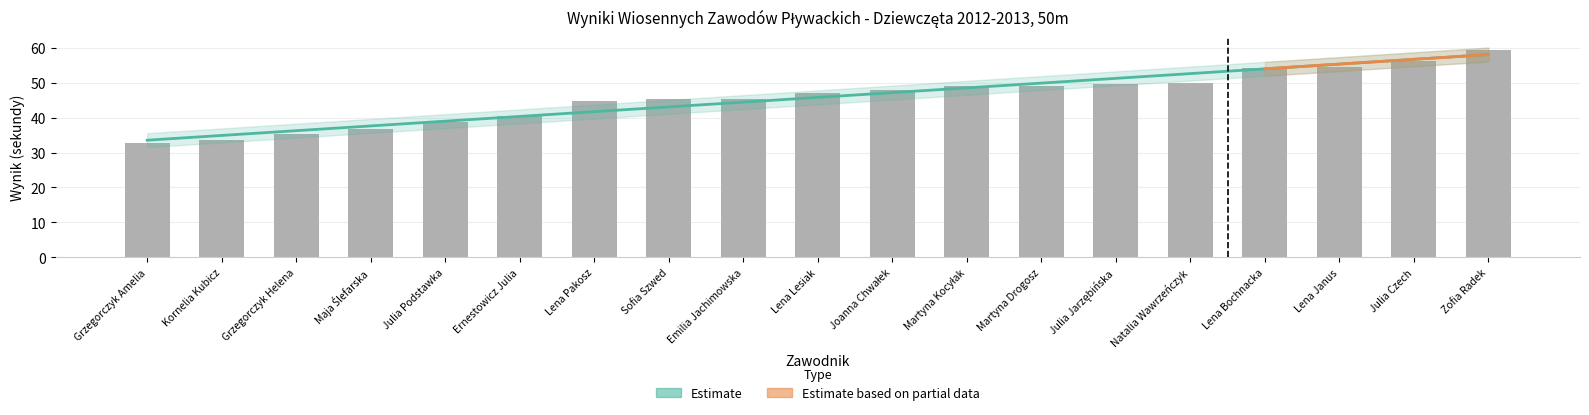

What is the difference between the values at Sofia Szwed and Grzegorczyk Amelia?

12.6